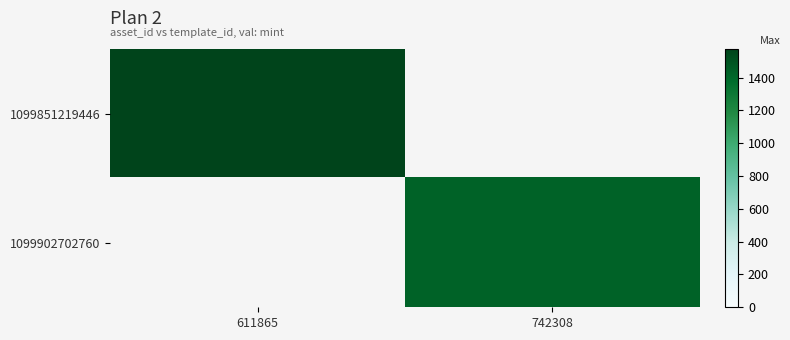

Rank the series at 742308 from lowest to highest value.

1099851219446, 1099902702760